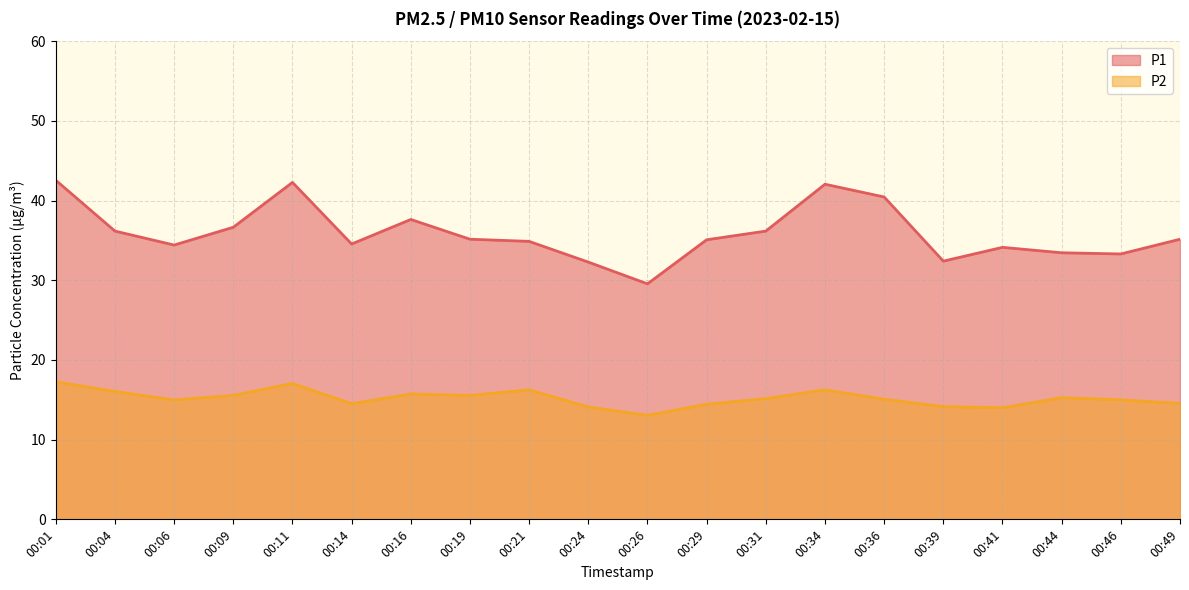

True or false: P2 and P1 cross at least once.

False